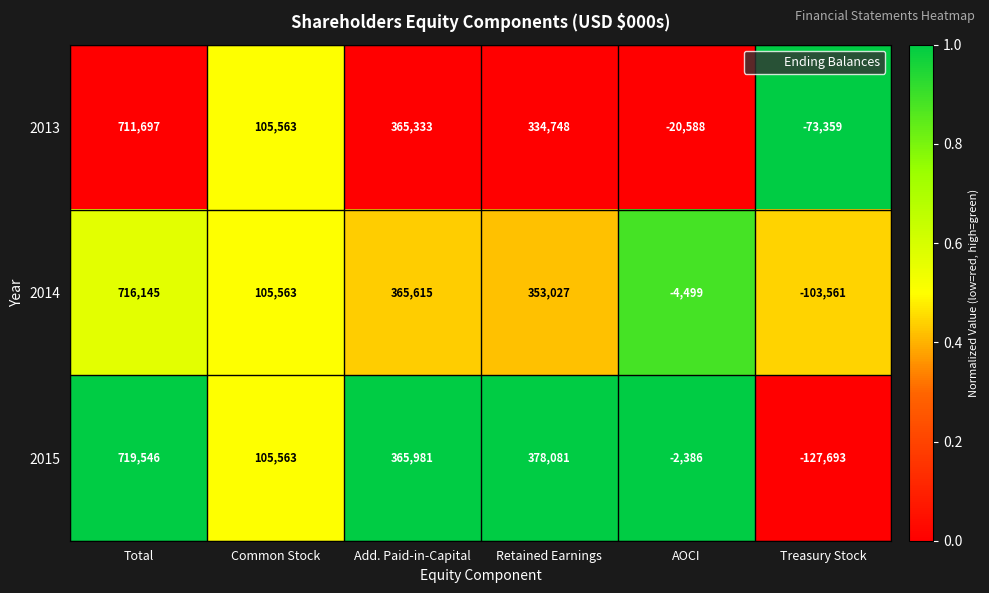

At which category does the chart reach its peak across all series?

Total